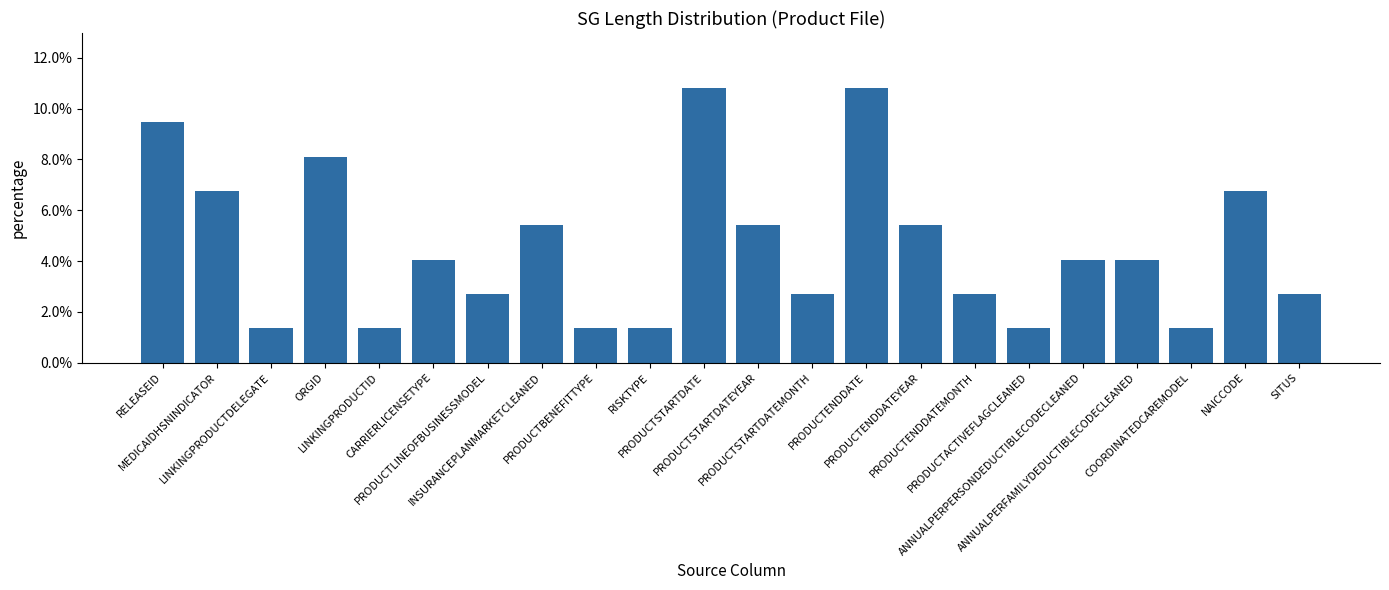

Reading right to left, transcribe all the data shown in this chart.

SITUS=0.0	NAICCODE=0.1	COORDINATEDCAREMODEL=0.0	ANNUALPERFAMILYDEDUCTIBLECODECLEANED=0.0	ANNUALPERPERSONDEDUCTIBLECODECLEANED=0.0	PRODUCTACTIVEFLAGCLEANED=0.0	PRODUCTENDDATEMONTH=0.0	PRODUCTENDDATEYEAR=0.1	PRODUCTENDDATE=0.1	PRODUCTSTARTDATEMONTH=0.0	PRODUCTSTARTDATEYEAR=0.1	PRODUCTSTARTDATE=0.1	RISKTYPE=0.0	PRODUCTBENEFITTYPE=0.0	INSURANCEPLANMARKETCLEANED=0.1	PRODUCTLINEOFBUSINESSMODEL=0.0	CARRIERLICENSETYPE=0.0	LINKINGPRODUCTID=0.0	ORGID=0.1	LINKINGPRODUCTDELEGATE=0.0	MEDICAIDHSNINDICATOR=0.1	RELEASEID=0.1